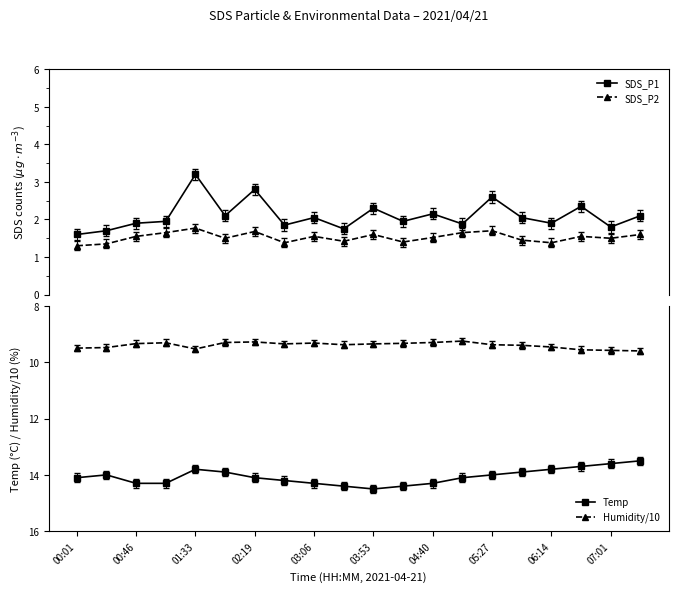

How many lines are shown in the chart?

4